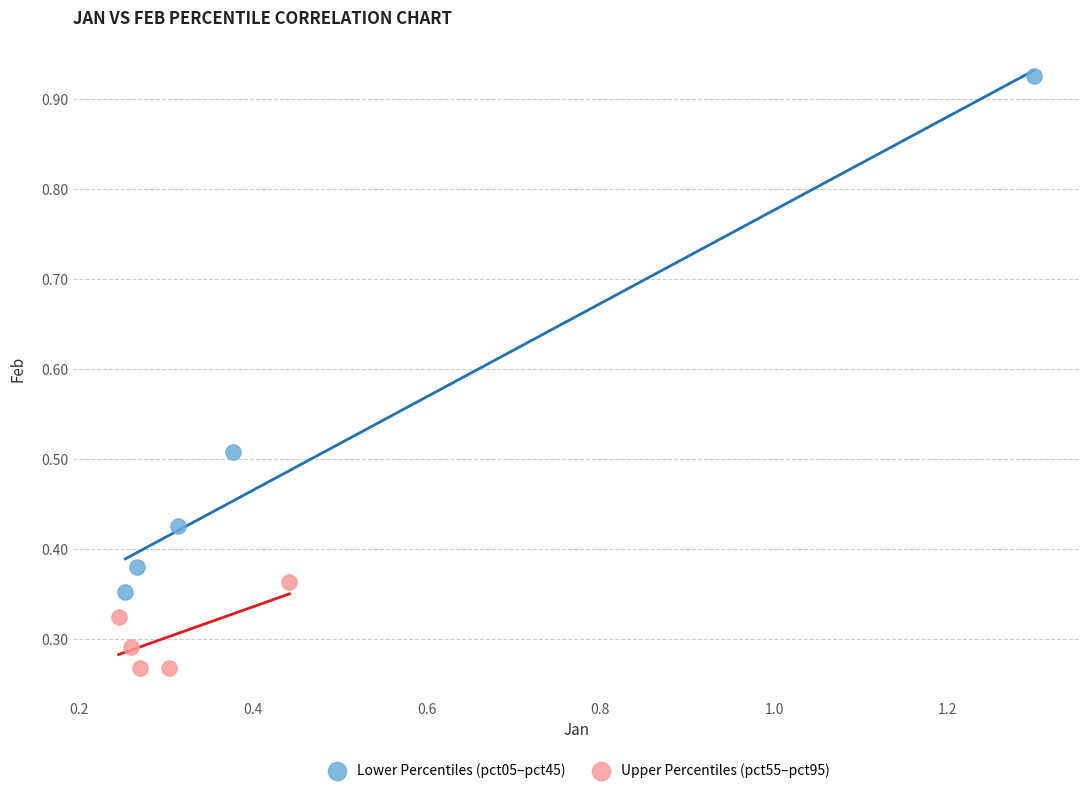

Which series reaches the minimum Y coordinate?

Upper Percentiles (pct55–pct95)